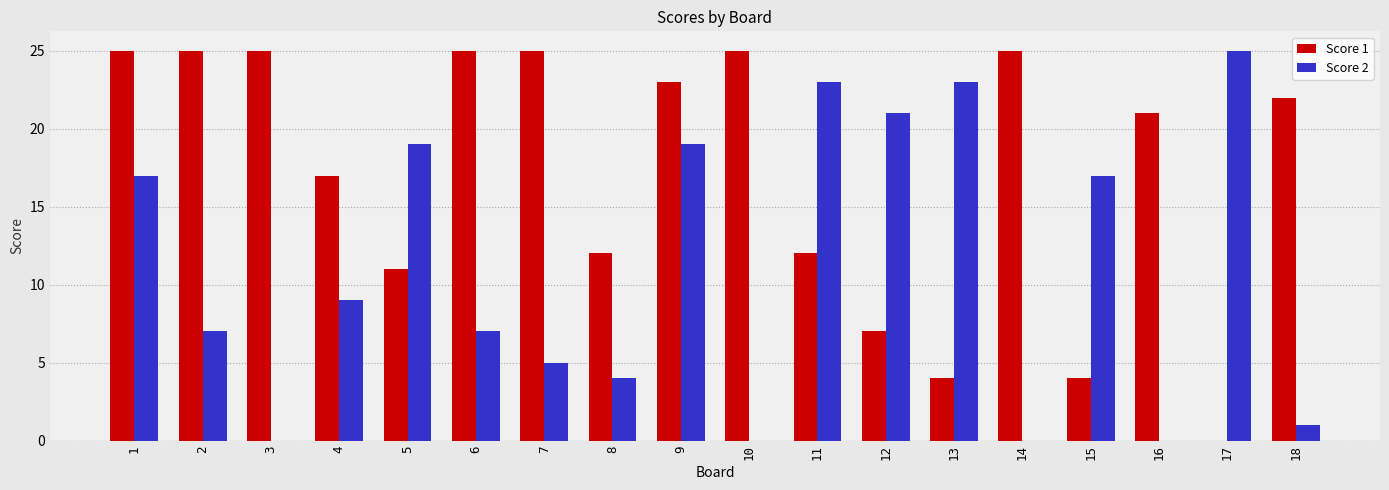

Between 5 and 10, which series saw the biggest shift?

Score 2